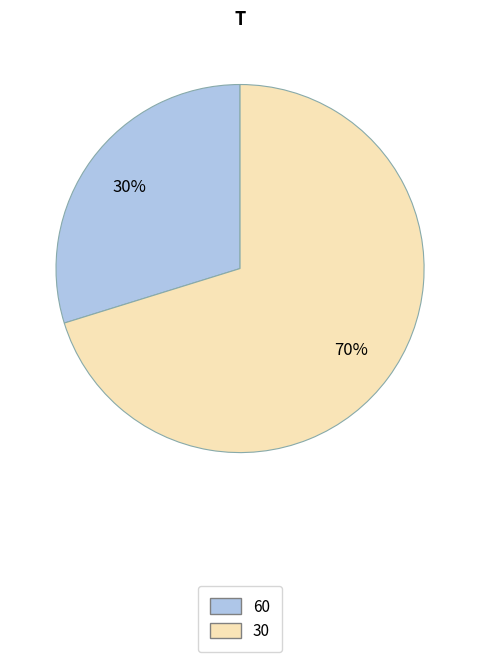

Does 30 account for over 50% of the chart?

Yes